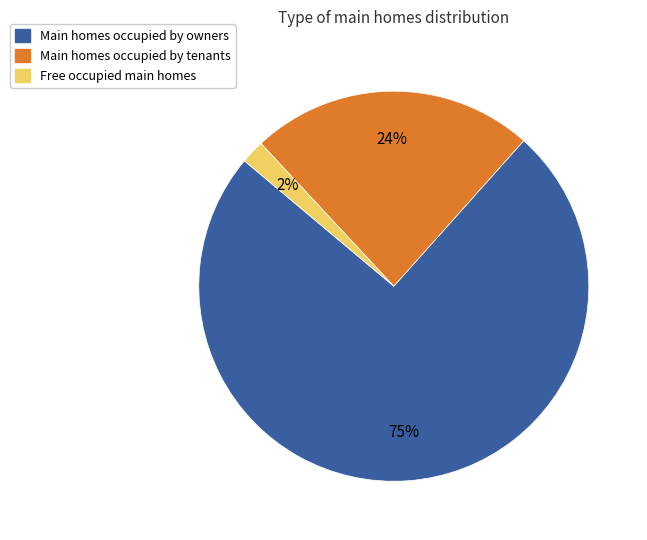

To the nearest percent, what is the average slice percentage?

33%